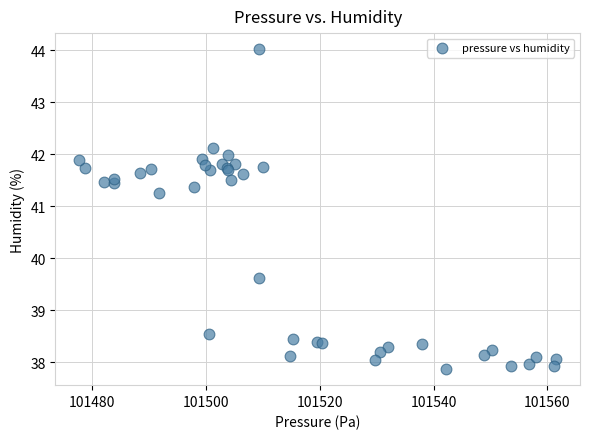

What Y value in the scatter plot is closest to 40?

39.6